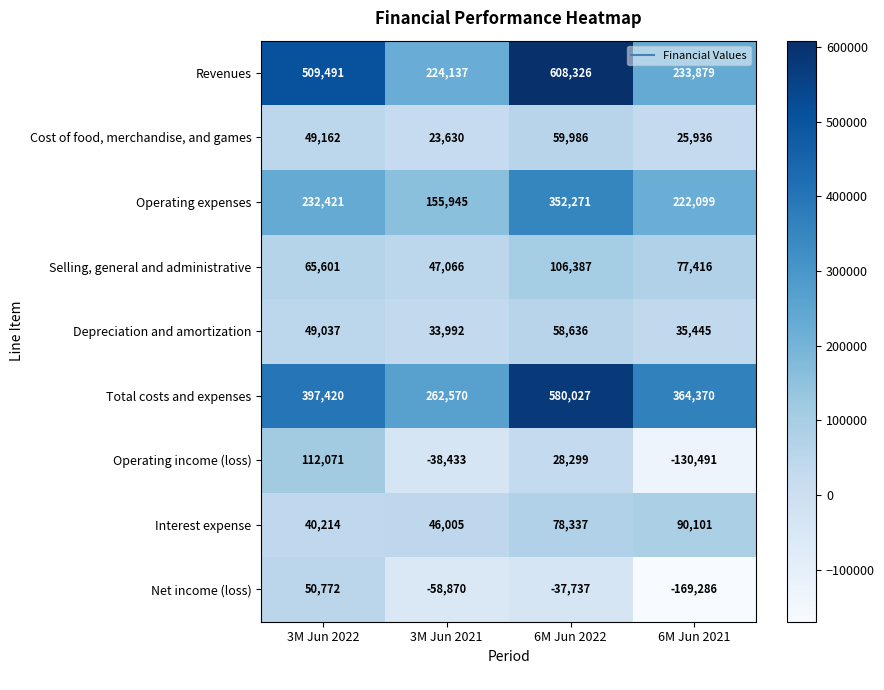

What value does the Operating expenses series have at 3M Jun 2021, to the nearest 100?

155900